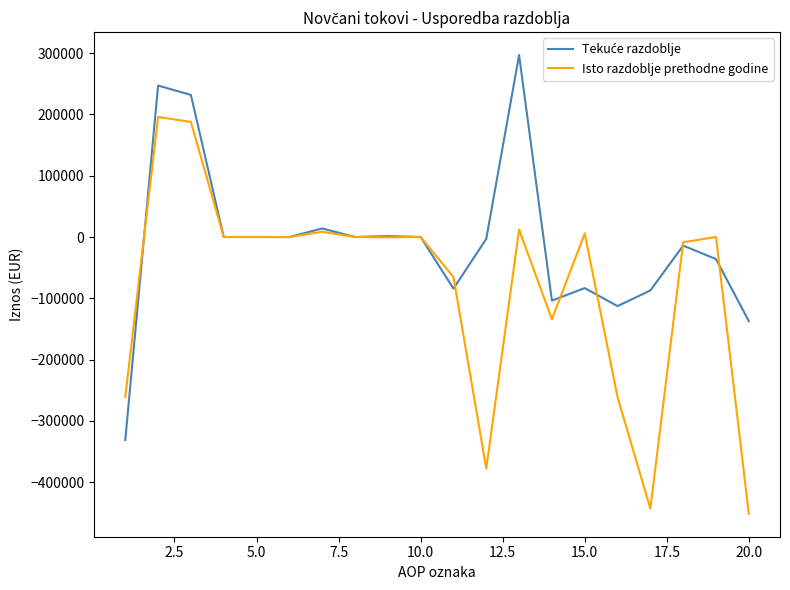

What is the maximum value shown in the chart?

296819